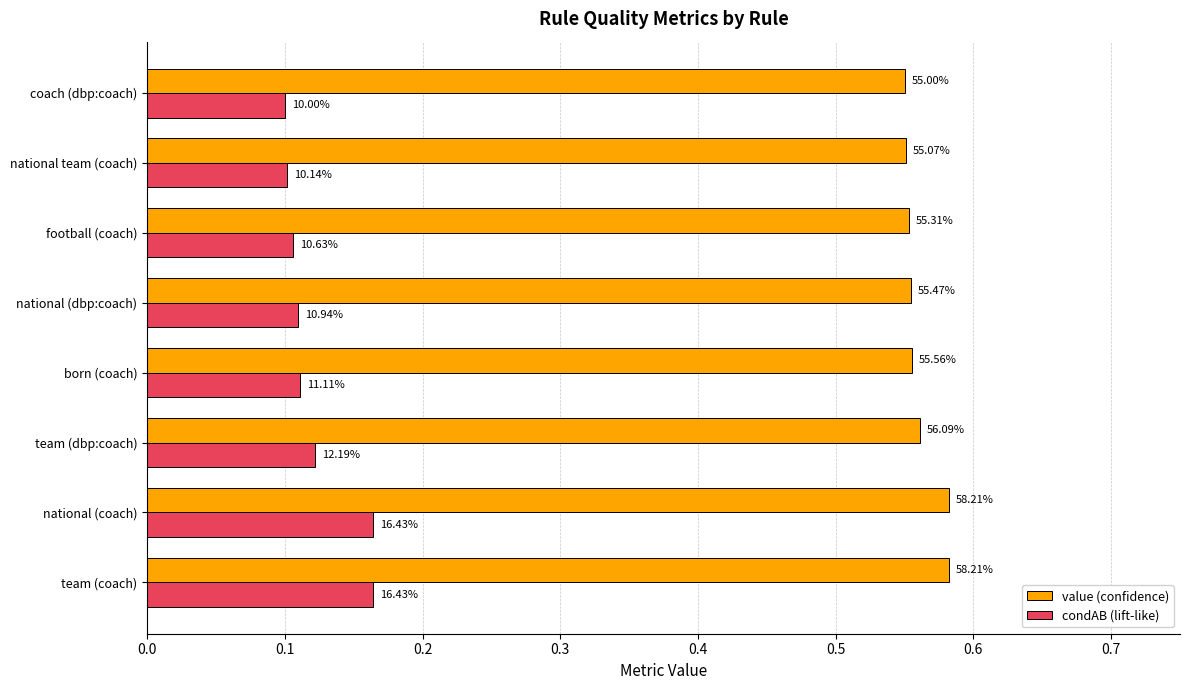

What are all the series names shown in the legend?

value (confidence), condAB (lift-like)